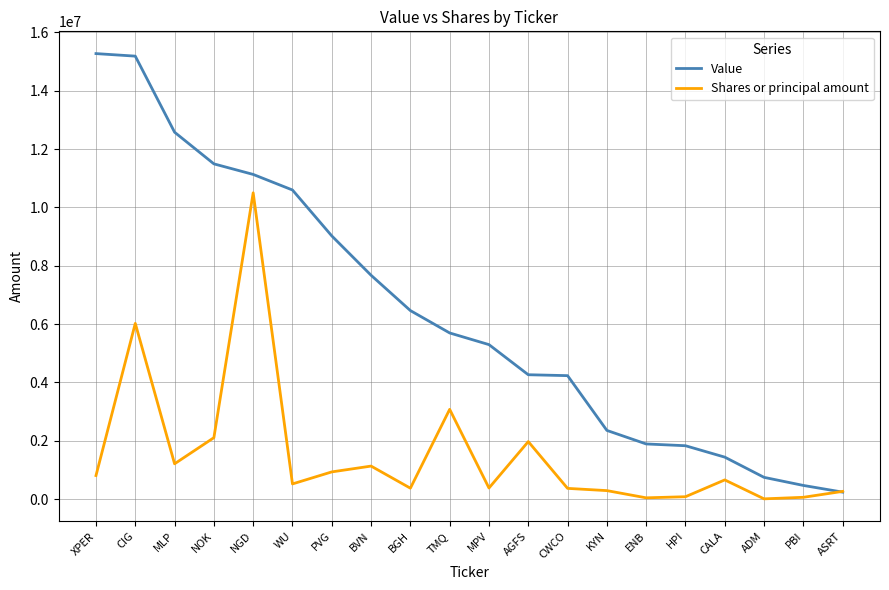

At CALA, list the series in order from smallest to largest.

Shares or principal amount, Value